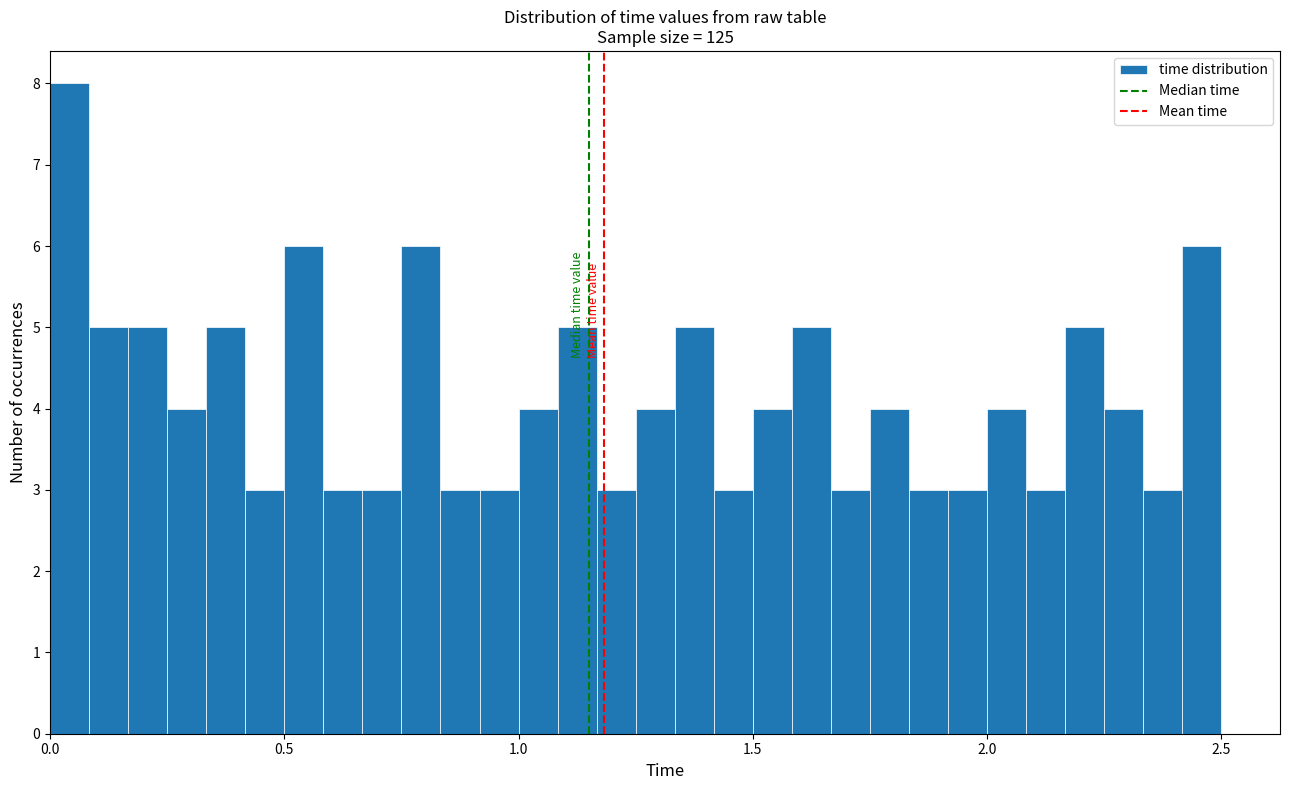

Read against the x-axis, roughly where is the centre of the tallest bar?

0.05